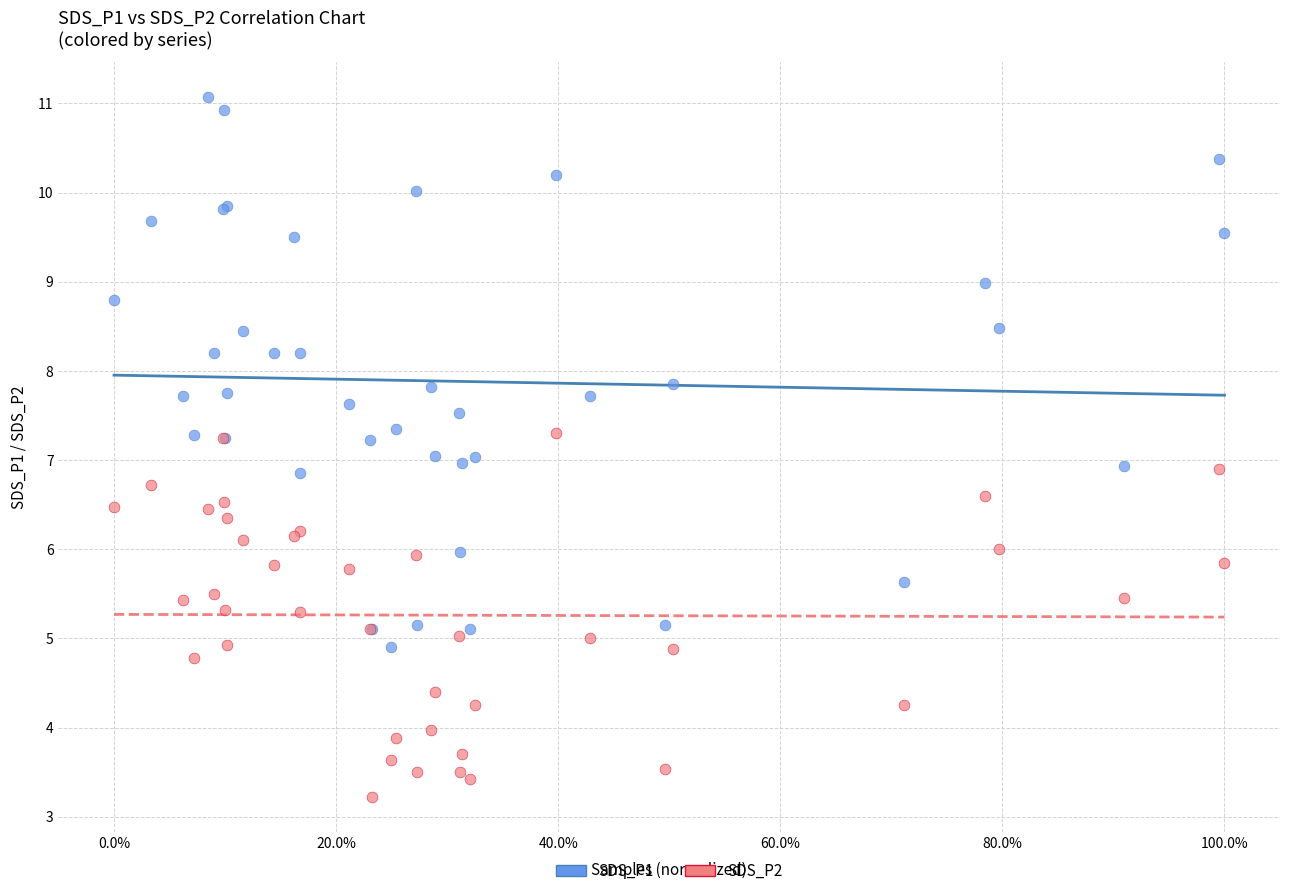

What is the X range (max minus min) for the scatter plot?

1.0